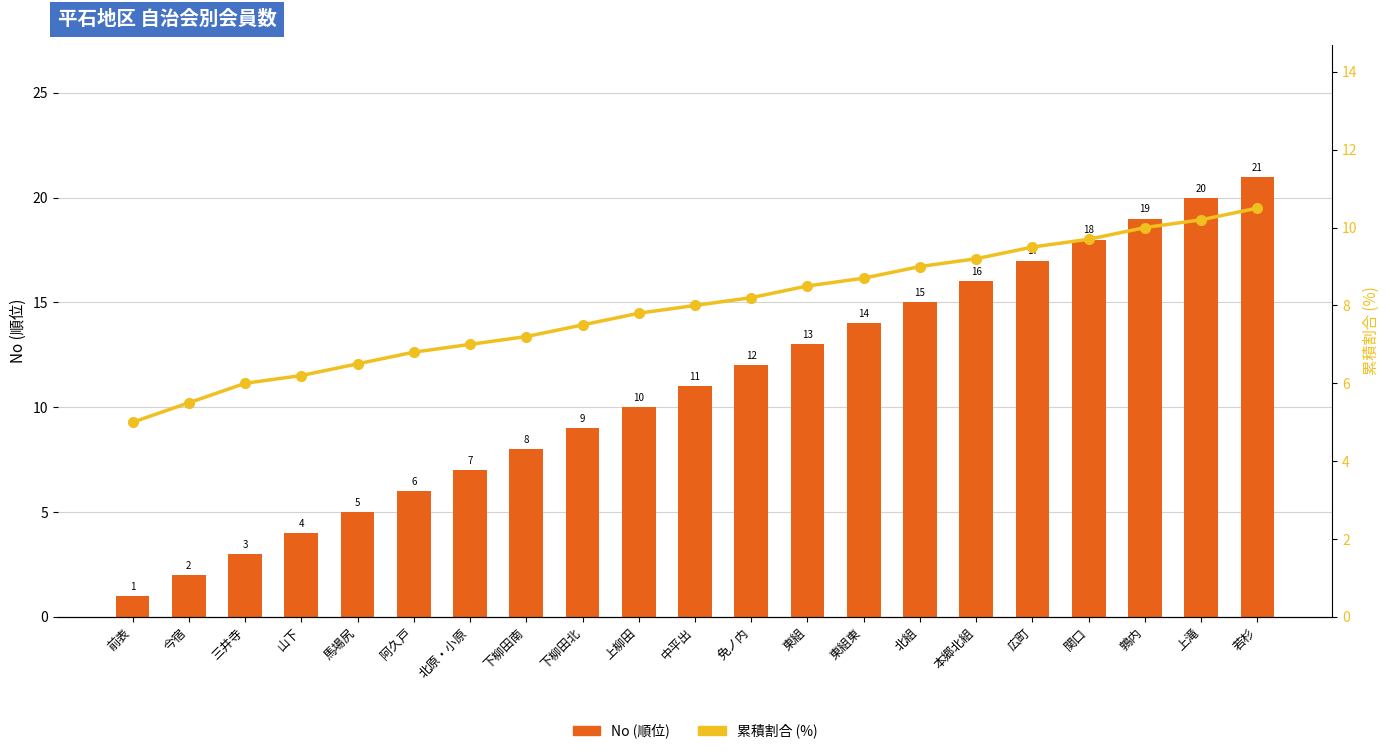

What is the average value of the 累積割合 (%) series?

8.0